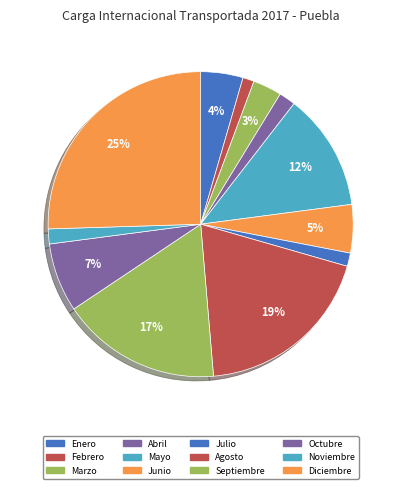

Count the number of slices in the pie.

12